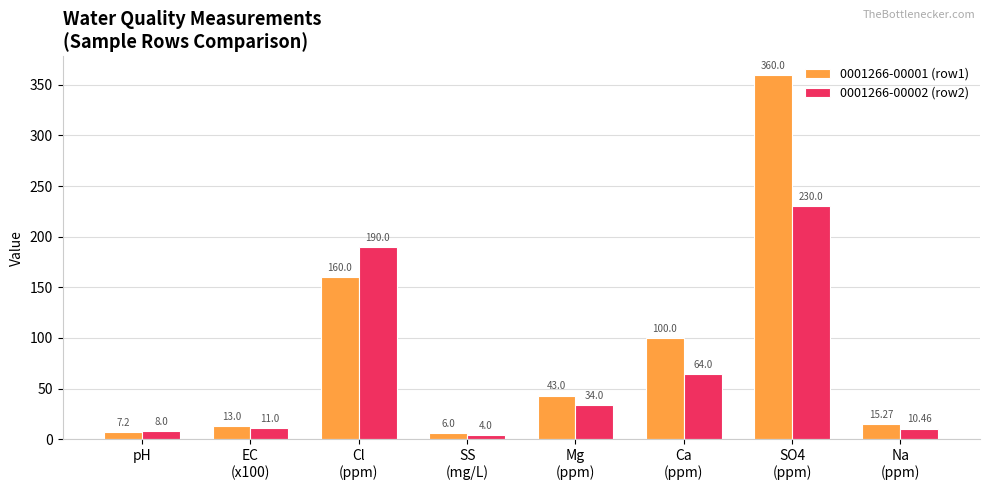

What is the maximum value shown in the chart?

360.0